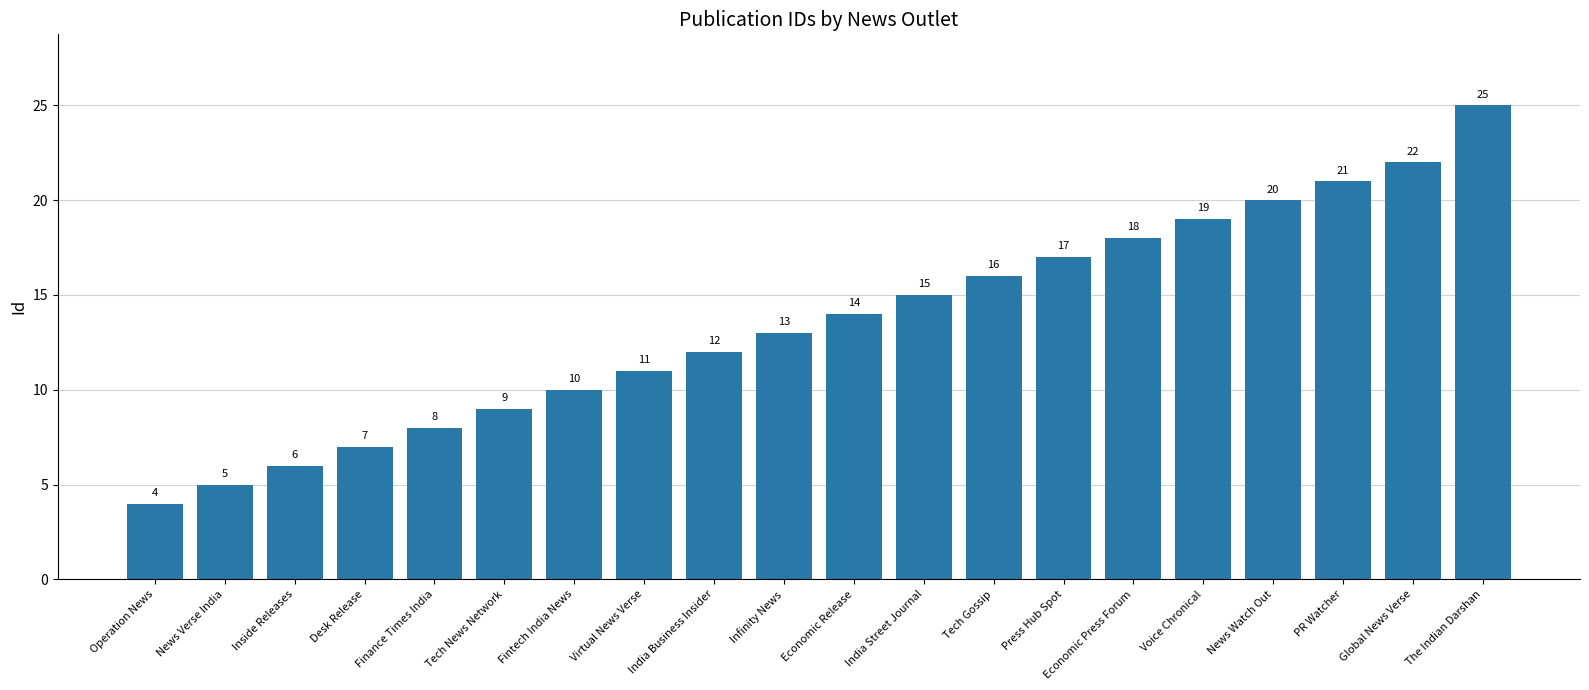

At which category does the chart reach its minimum across all series?

Operation News